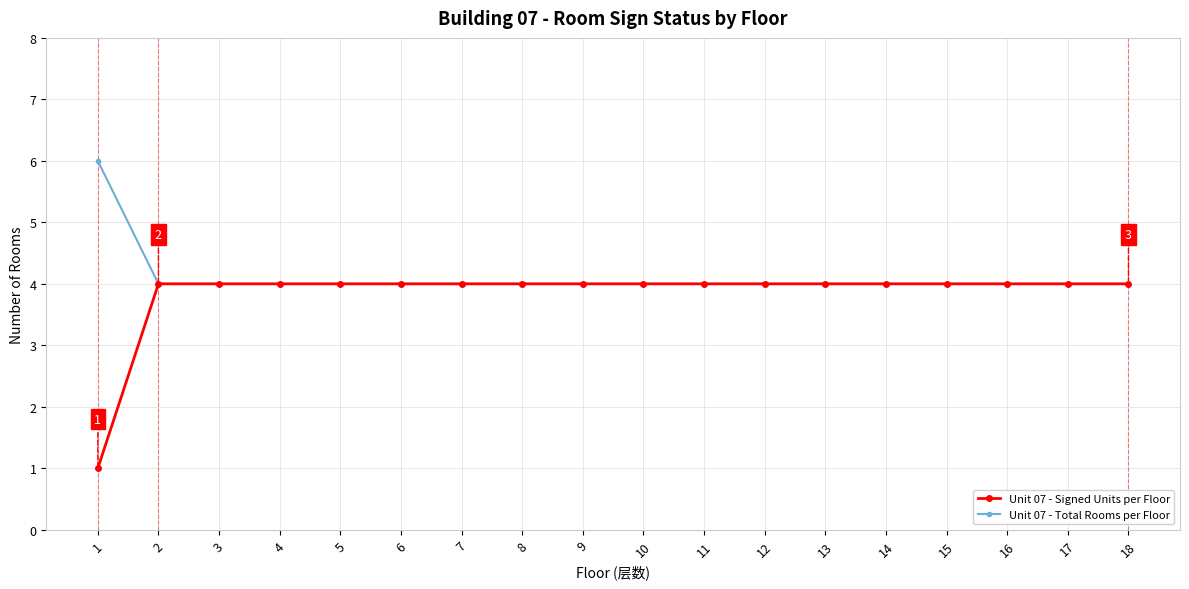

What is the total value across all series at 7?

8